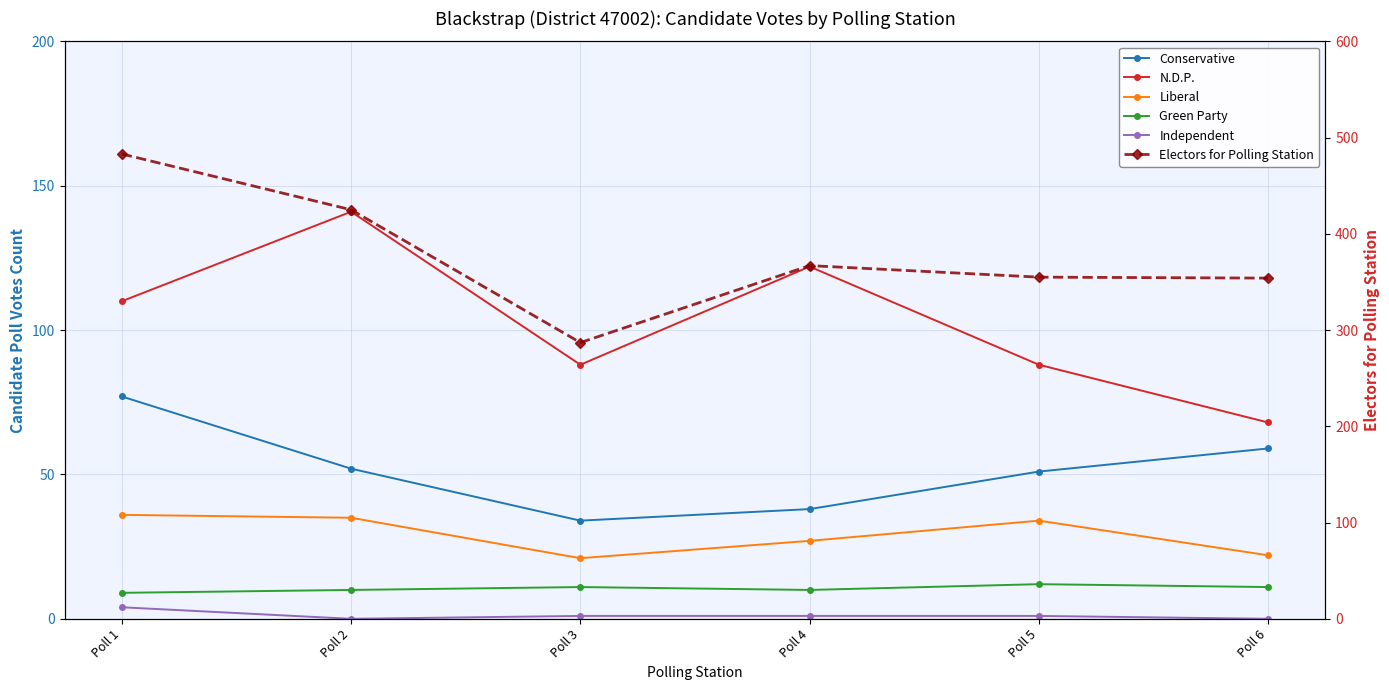

At which label is Electors for Polling Station closest to 385?

Poll 4